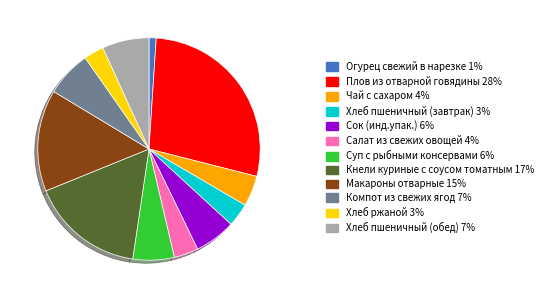

Which category has the smallest portion of the pie?

Огурец свежий в нарезке